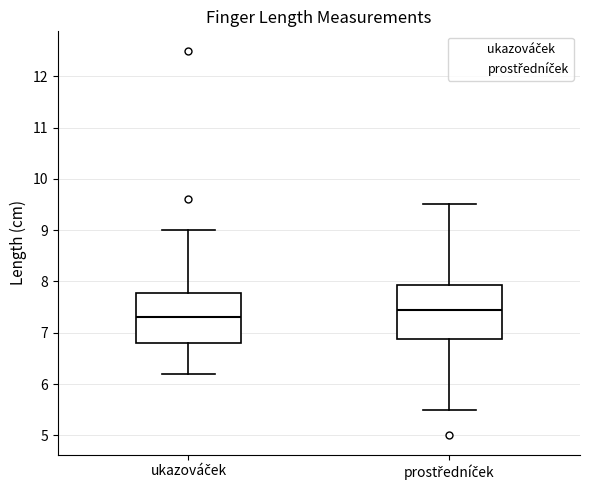

Which box has the lowest median line?

ukazováček